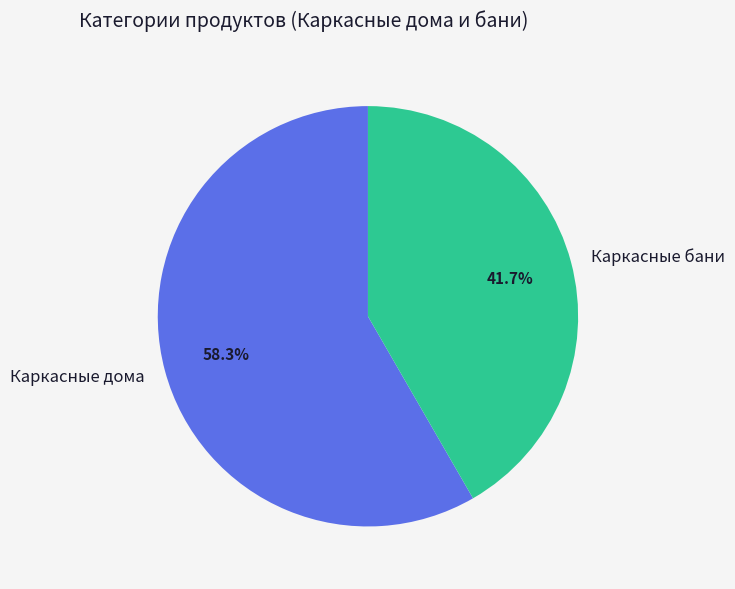

Which slice represents more than half of the pie?

Каркасные дома